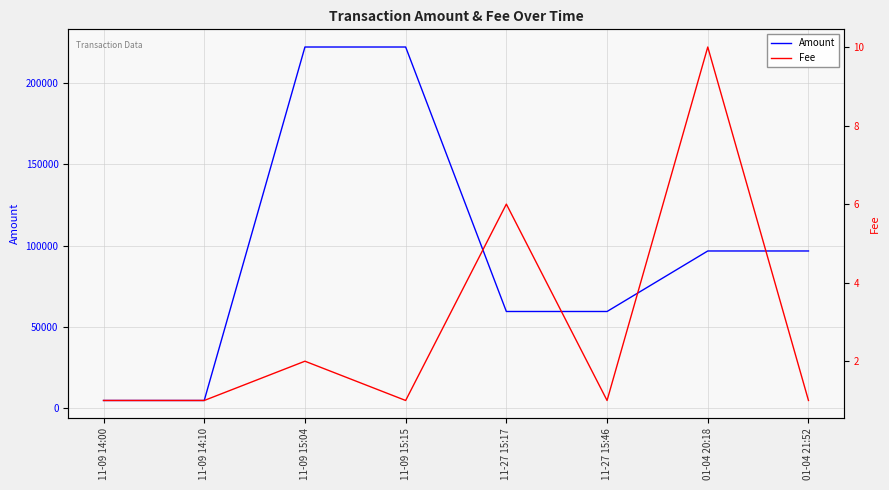

Rank the series by their maximum value, from highest to lowest.

Amount, Fee